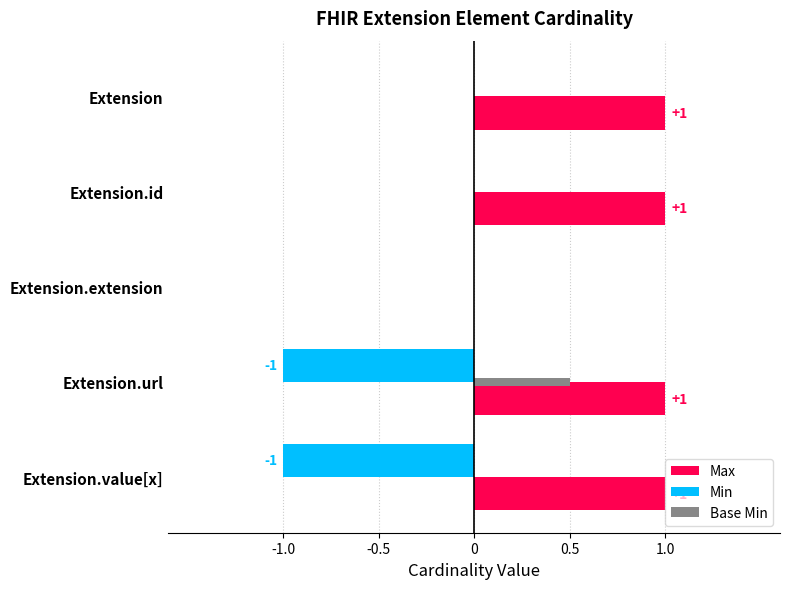

Which series has the largest total across all categories?

Max